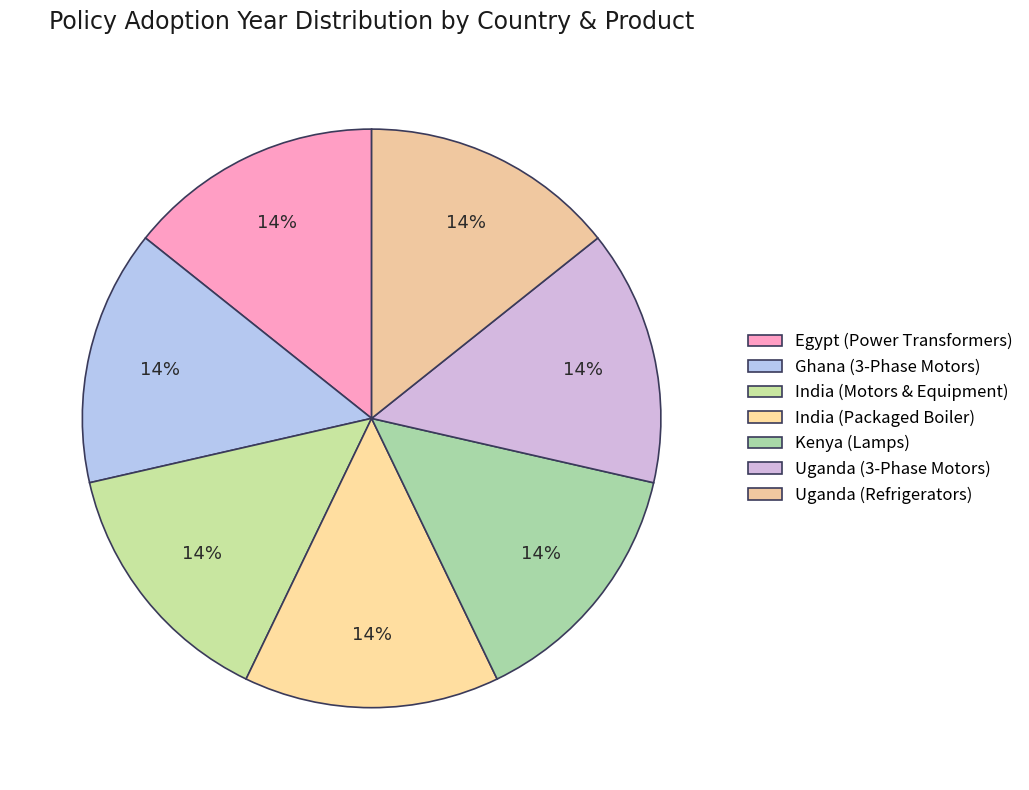

True or false: India (Packaged Boiler) accounts for 5% of the total.

False